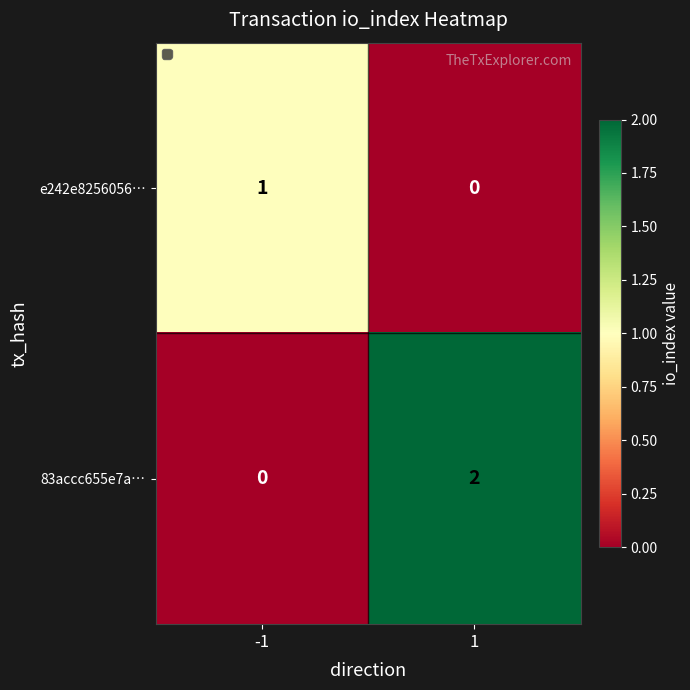

Between -1 and 1, which series saw the biggest shift?

83accc655e7a…